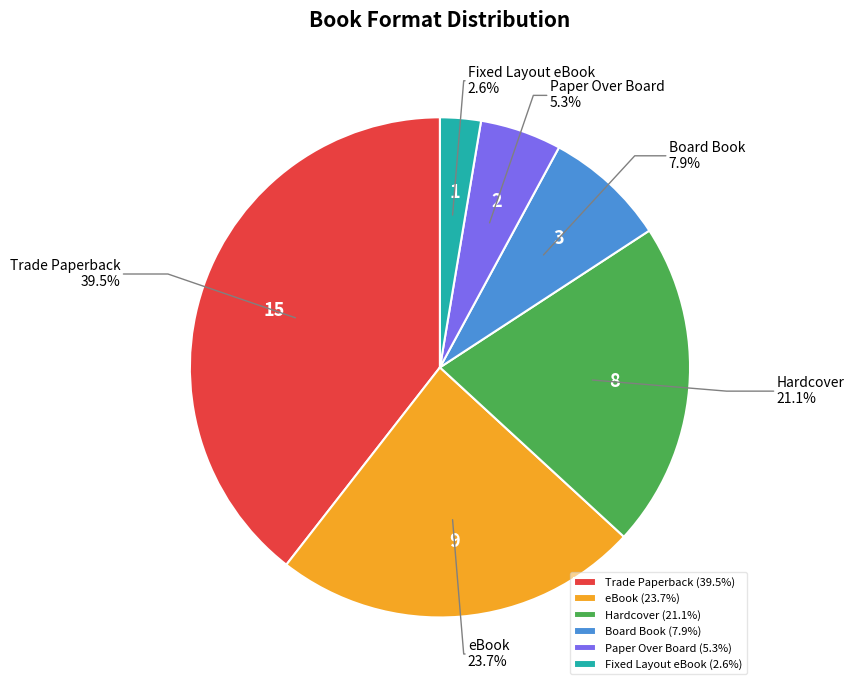

Is there a majority slice in this chart?

No